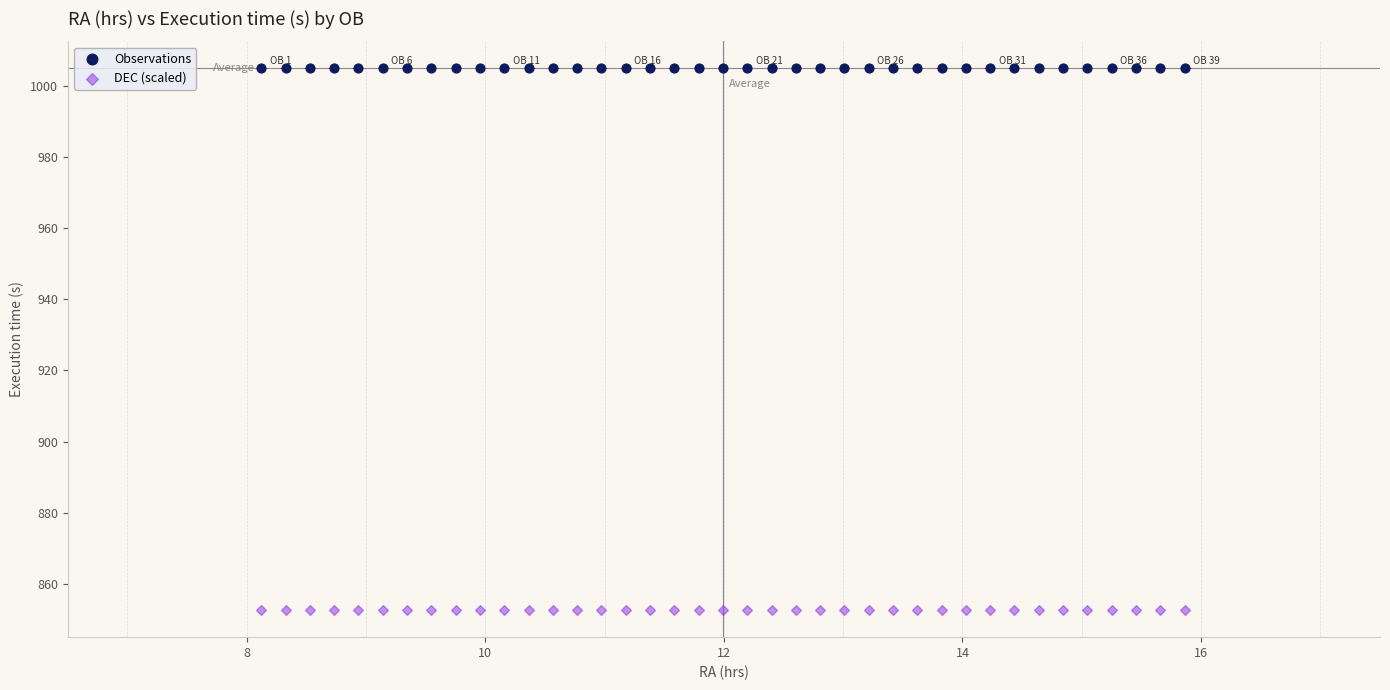

Which series contains the highest Y value?

Observations